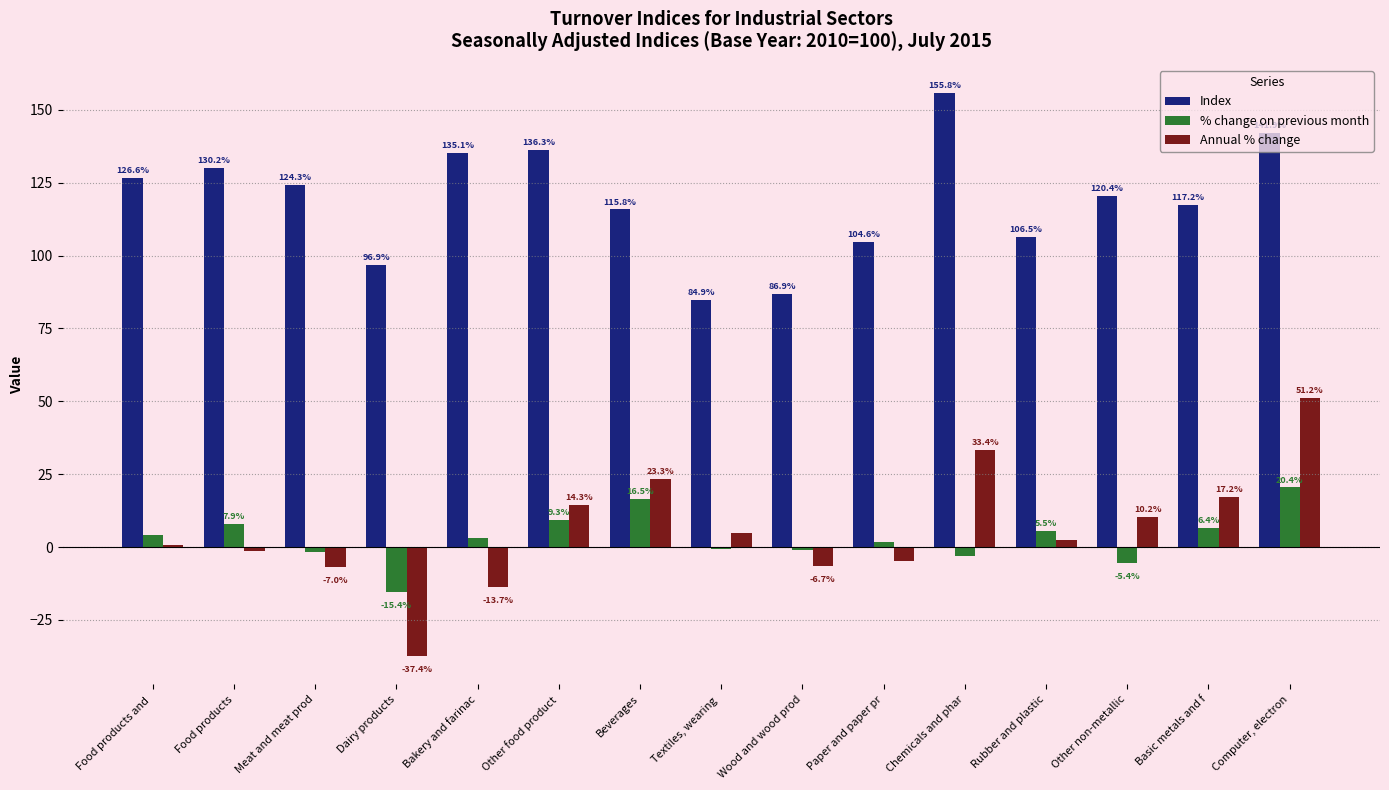

At which category is the sum across all series the highest?

Computer, electron